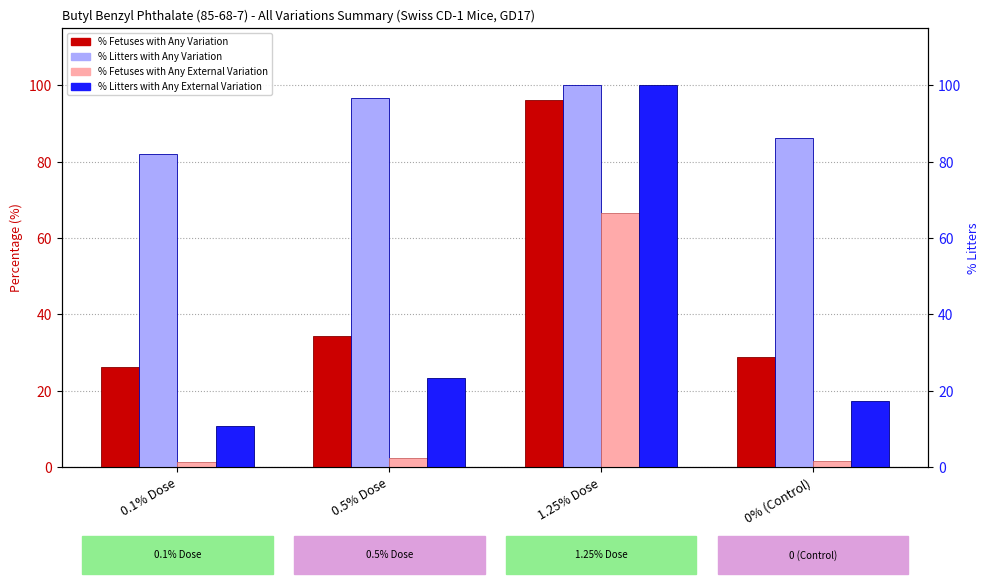

What are all the series names shown in the legend?

% Fetuses with Any Variation, % Litters with Any Variation, % Fetuses with Any External Variation, % Litters with Any External Variation